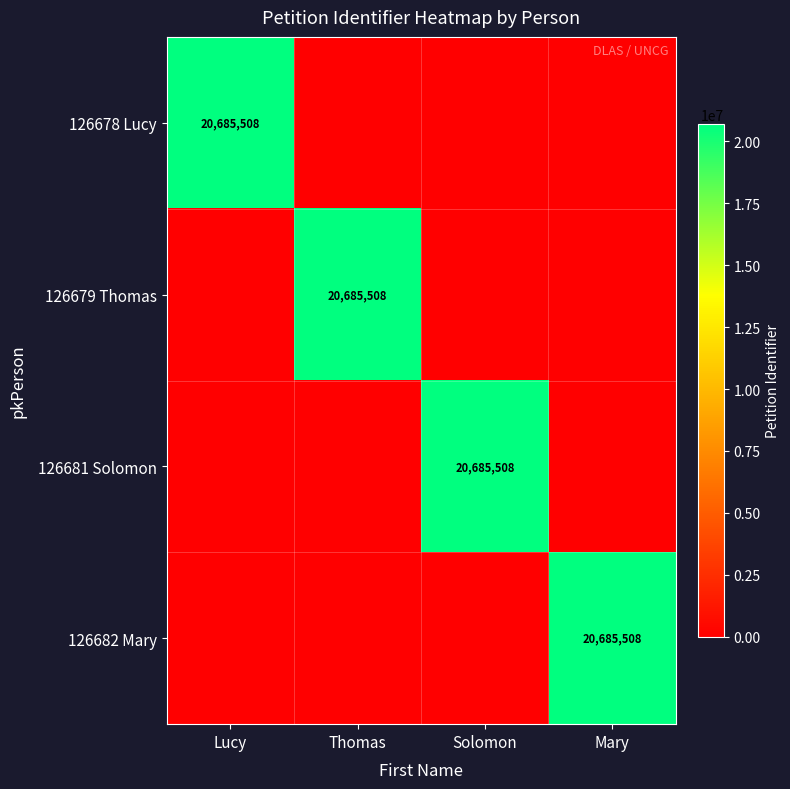

What is the difference between the maximum and second lowest values in the 126678 Lucy series?

20685508